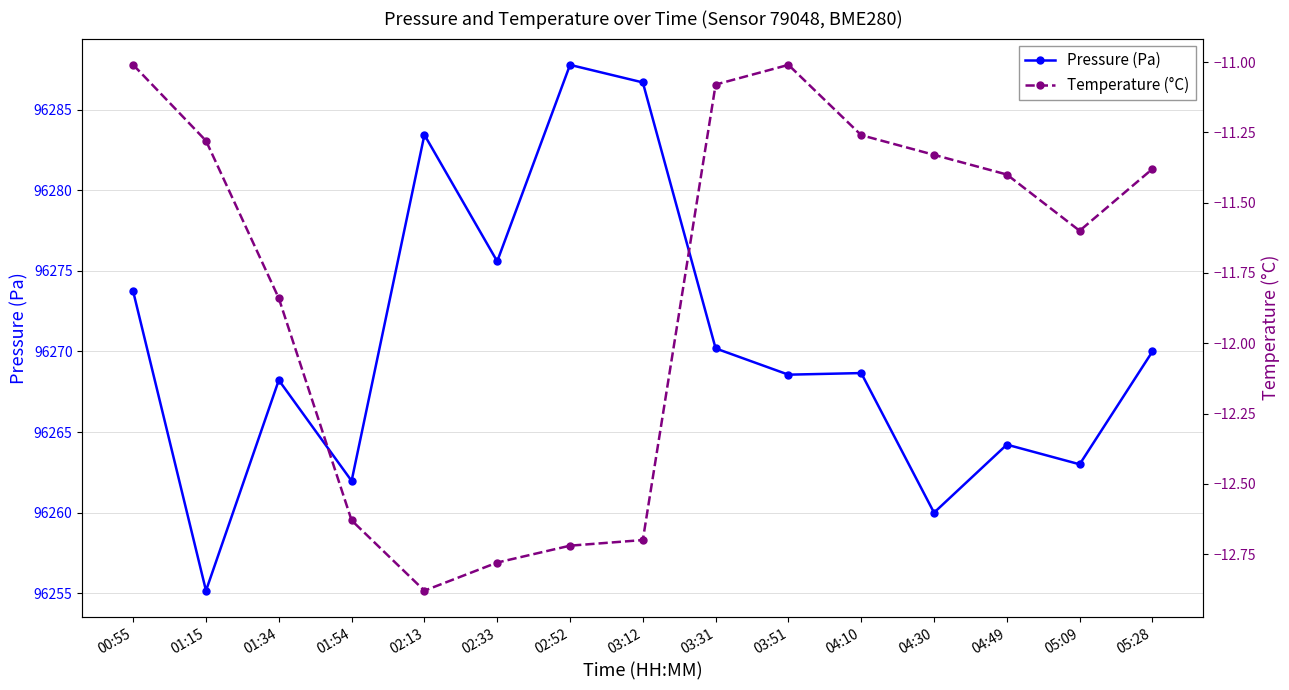

The Pressure (Pa) series shows 160322.3 at 03:31. True or false?

False